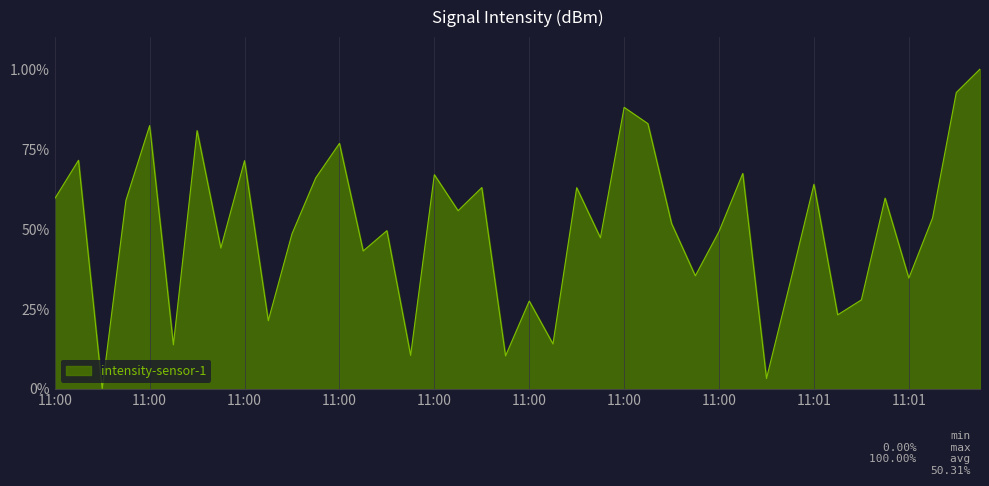

Does the chart display data point markers on the line(s)?

No